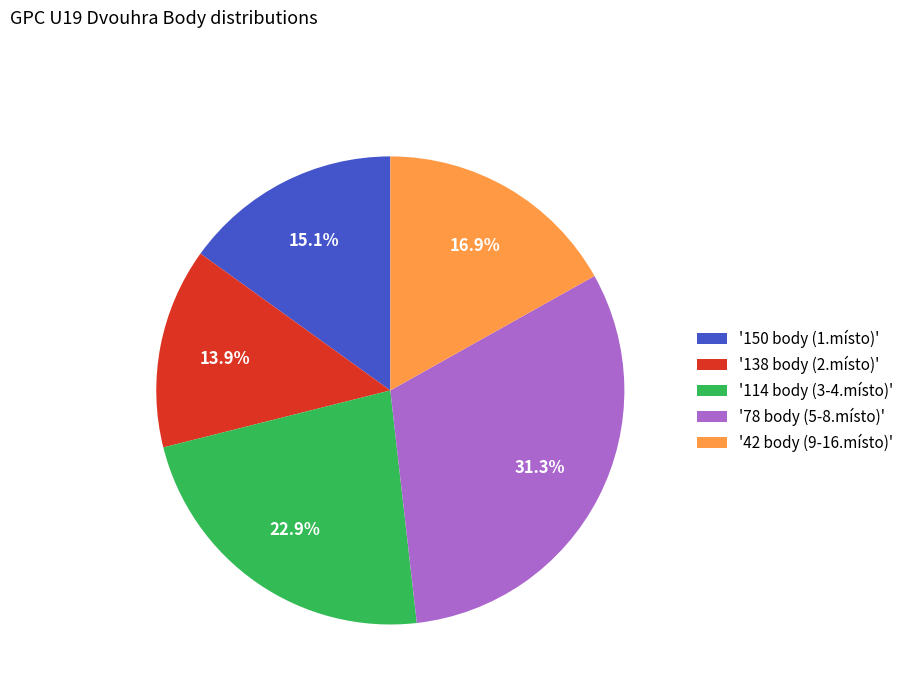

Approximately how many times larger is the value at '114 body (3-4.místo)' compared to '150 body (1.místo)'?

1.5